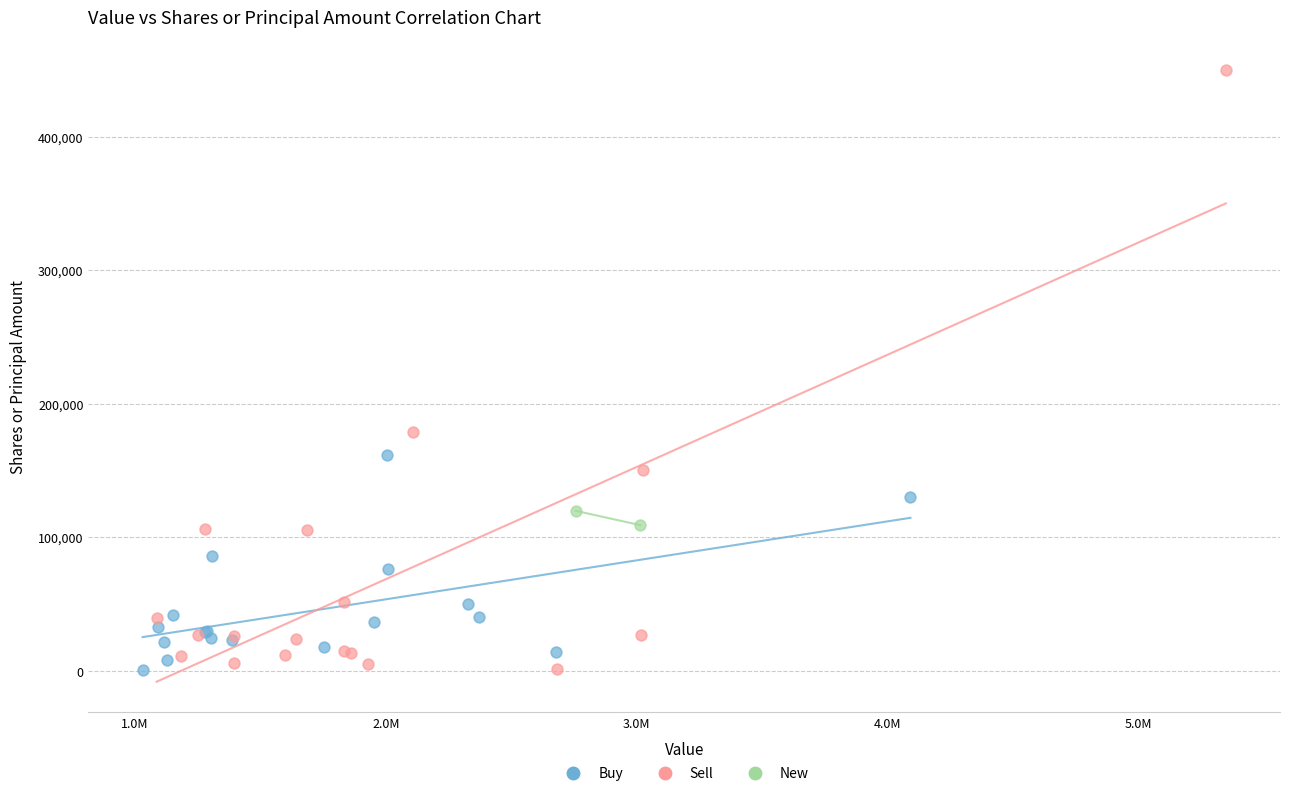

Which series reaches the maximum Y coordinate?

Sell